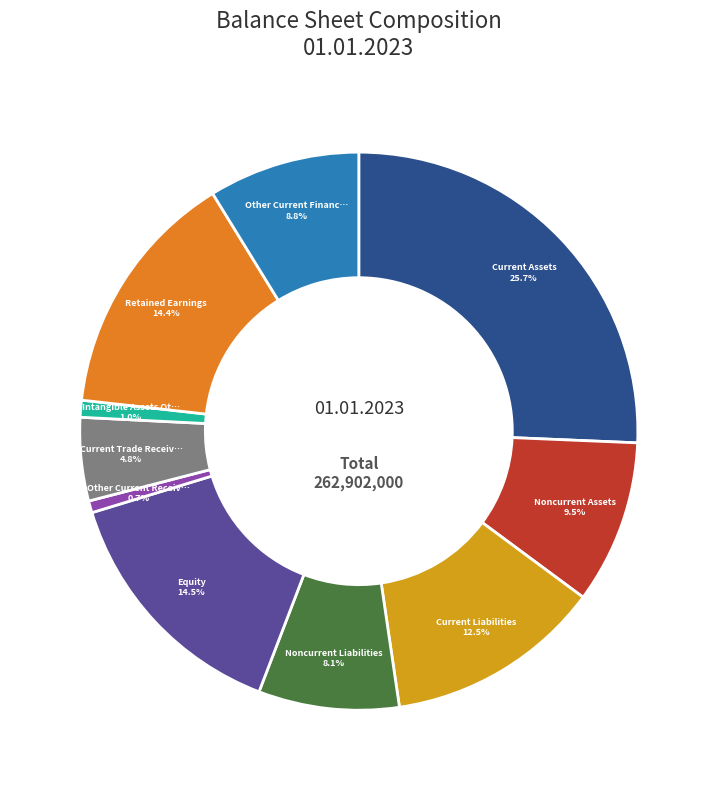

Is there a majority slice in this chart?

No